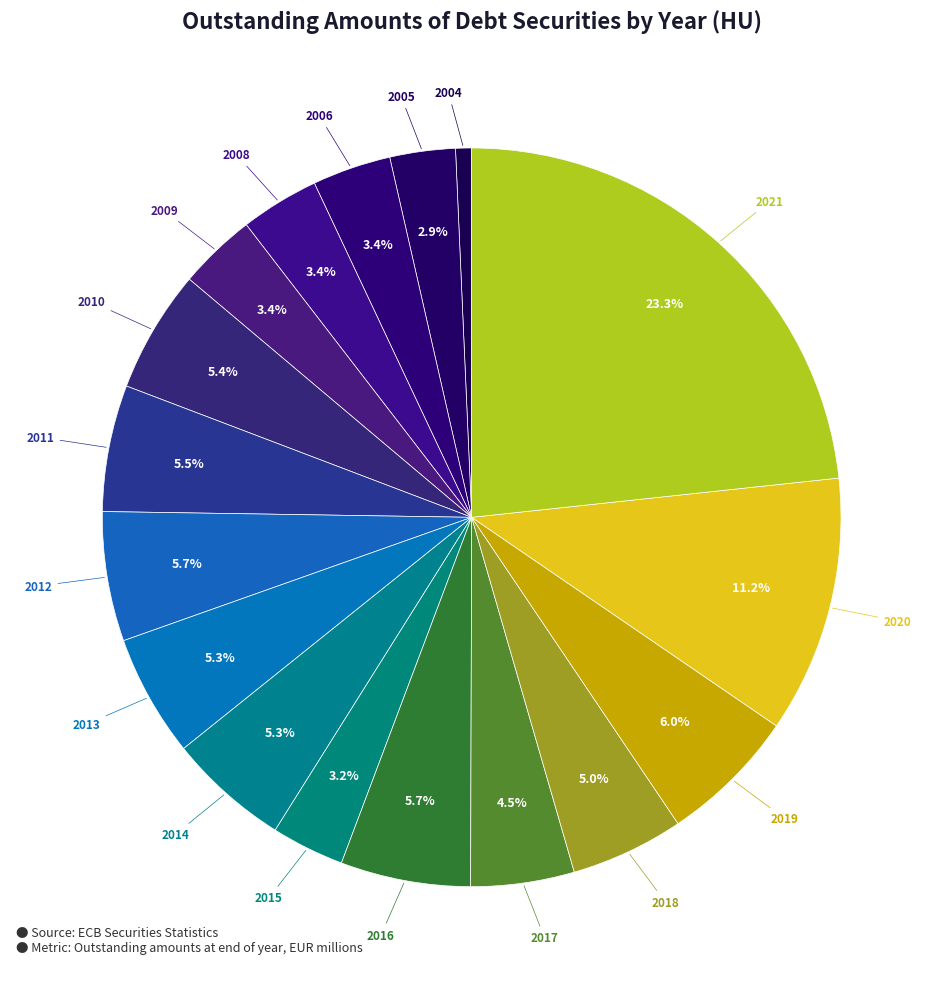

How many slices are in this pie chart?

17